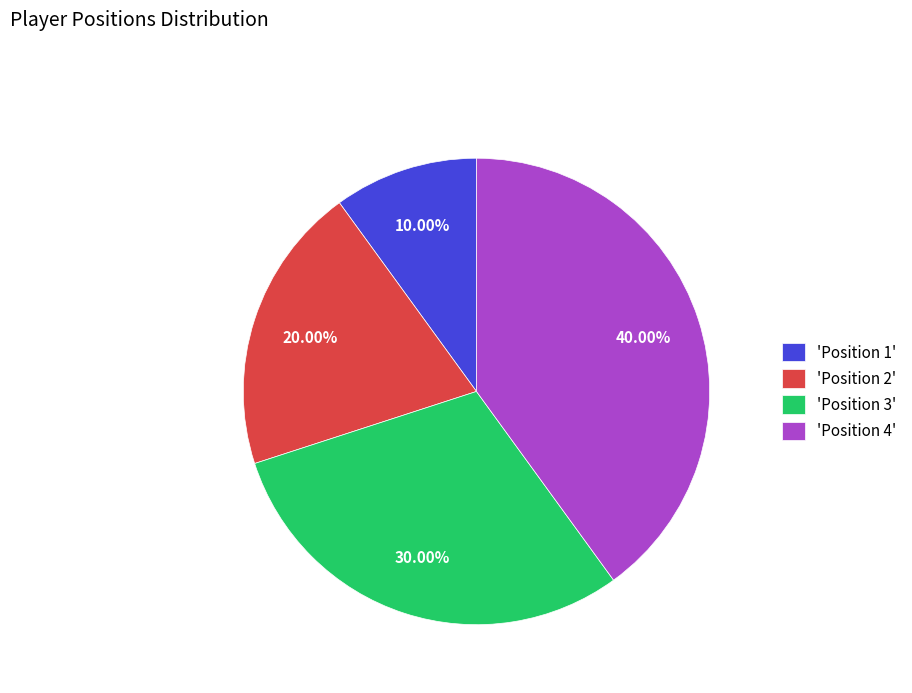

Is there a majority slice in this chart?

No